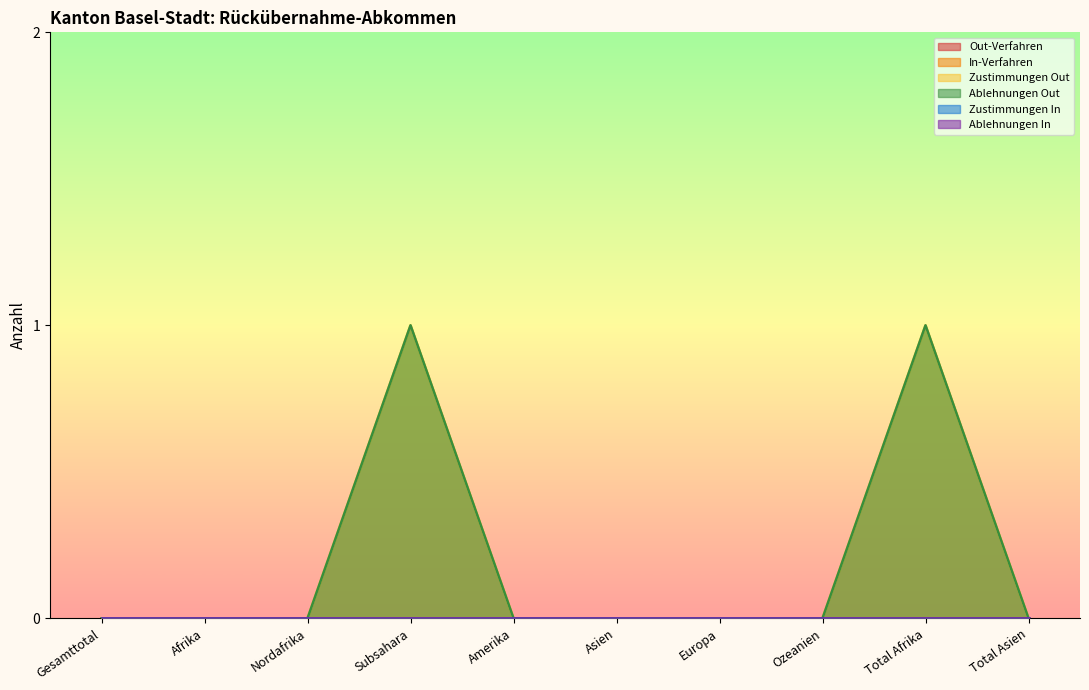

What is the label of the 3rd point from the left?

Nordafrika